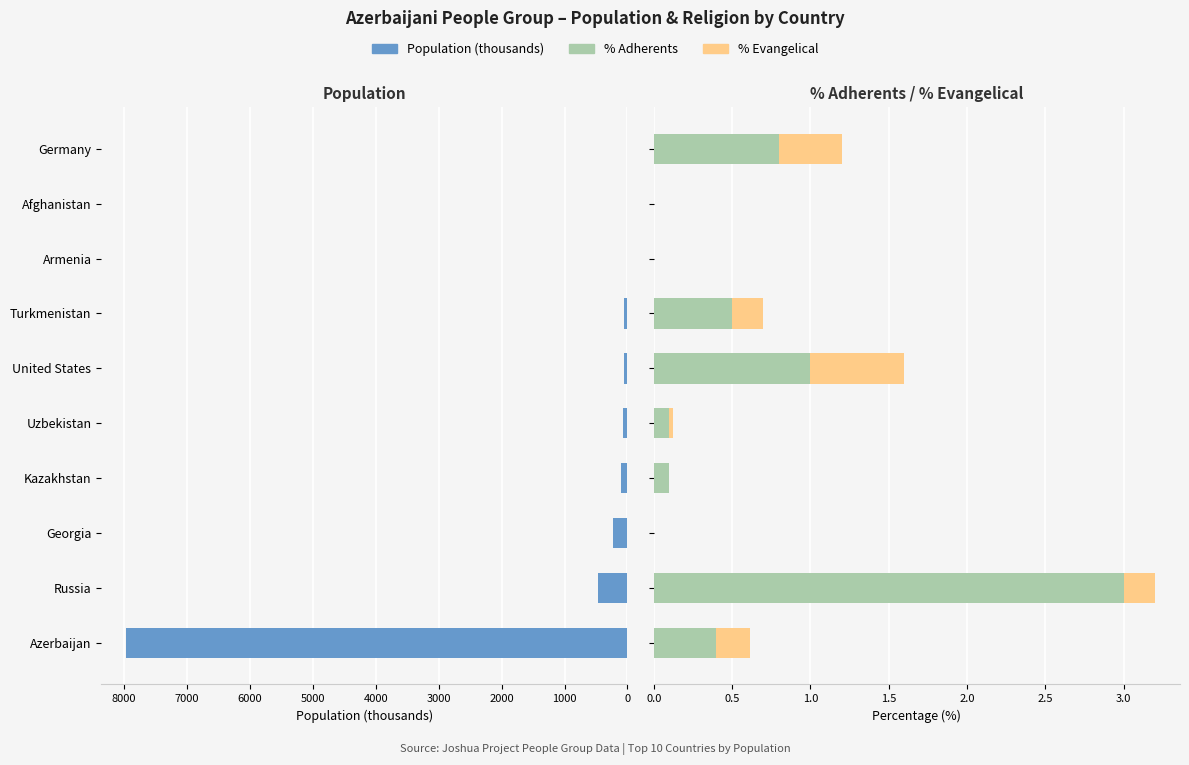

What is the total value across all series at Kazakhstan?

103.1